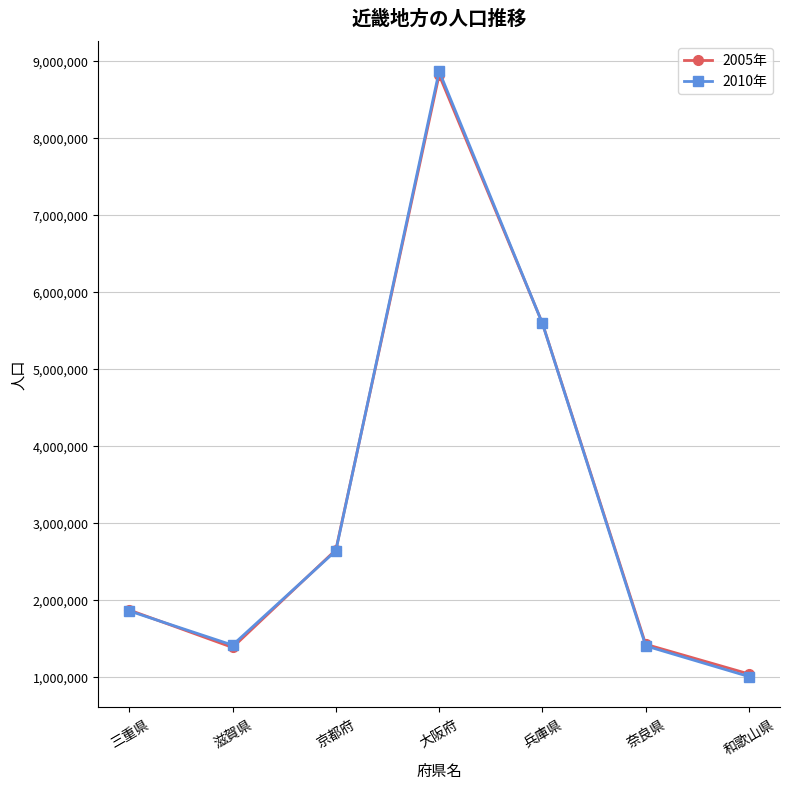

True or false: 2010年 has more than 1 interior local peaks.

False